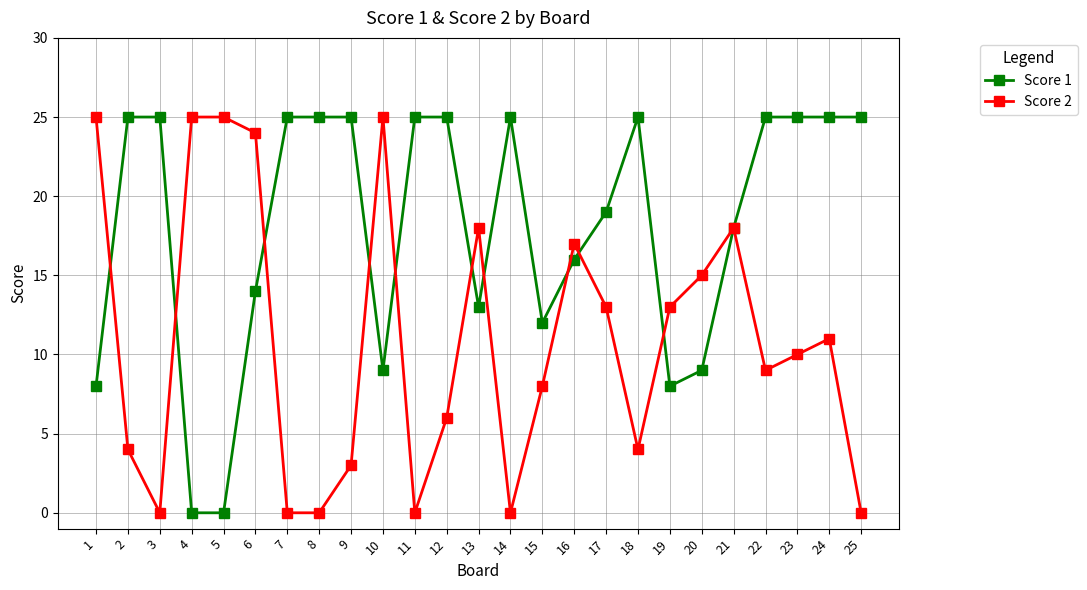

At which category does Score 2 reach its first local valley?

3